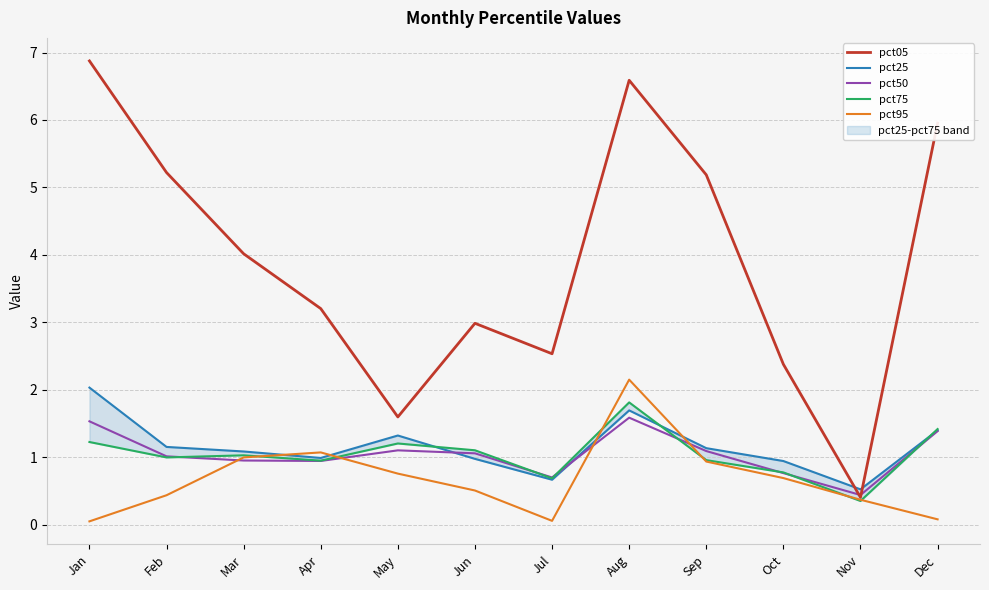

Reading right to left, extract all data points from this chart.

pct05: Dec=6.0	Nov=0.4	Oct=2.4	Sep=5.2	Aug=6.6	Jul=2.5	Jun=3.0	May=1.6	Apr=3.2	Mar=4.0	Feb=5.2	Jan=6.9
pct25: Dec=1.4	Nov=0.5	Oct=0.9	Sep=1.1	Aug=1.7	Jul=0.7	Jun=1.0	May=1.3	Apr=1.0	Mar=1.1	Feb=1.2	Jan=2.0
pct50: Dec=1.4	Nov=0.4	Oct=0.8	Sep=1.1	Aug=1.6	Jul=0.7	Jun=1.1	May=1.1	Apr=0.9	Mar=1.0	Feb=1.0	Jan=1.5
pct75: Dec=1.4	Nov=0.4	Oct=0.8	Sep=1.0	Aug=1.8	Jul=0.7	Jun=1.1	May=1.2	Apr=0.9	Mar=1.0	Feb=1.0	Jan=1.2
pct95: Dec=0.1	Nov=0.4	Oct=0.7	Sep=0.9	Aug=2.1	Jul=0.1	Jun=0.5	May=0.8	Apr=1.1	Mar=1.0	Feb=0.4	Jan=0.0